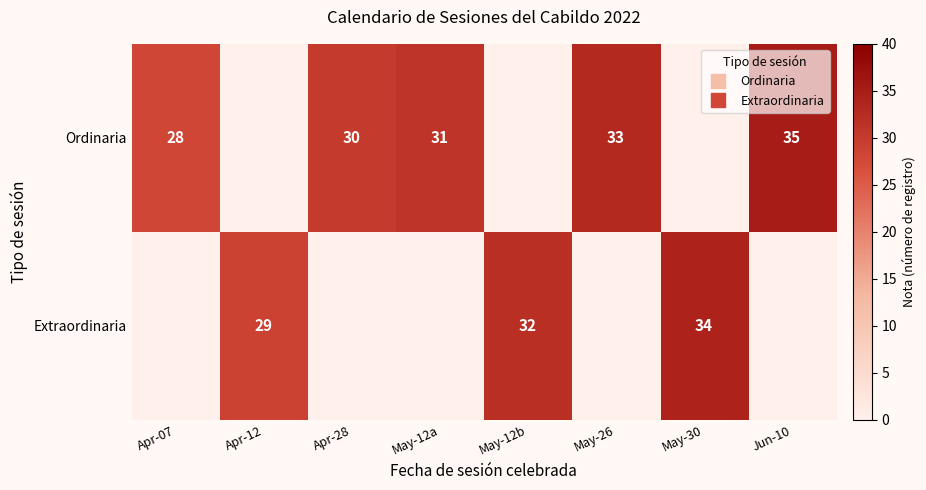

What is the average value of the Extraordinaria series?

12